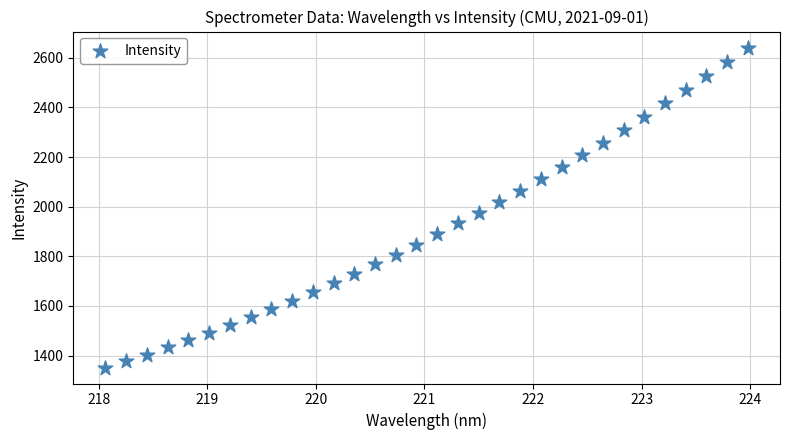

What is the range of Y values (max minus min)?

1289.6